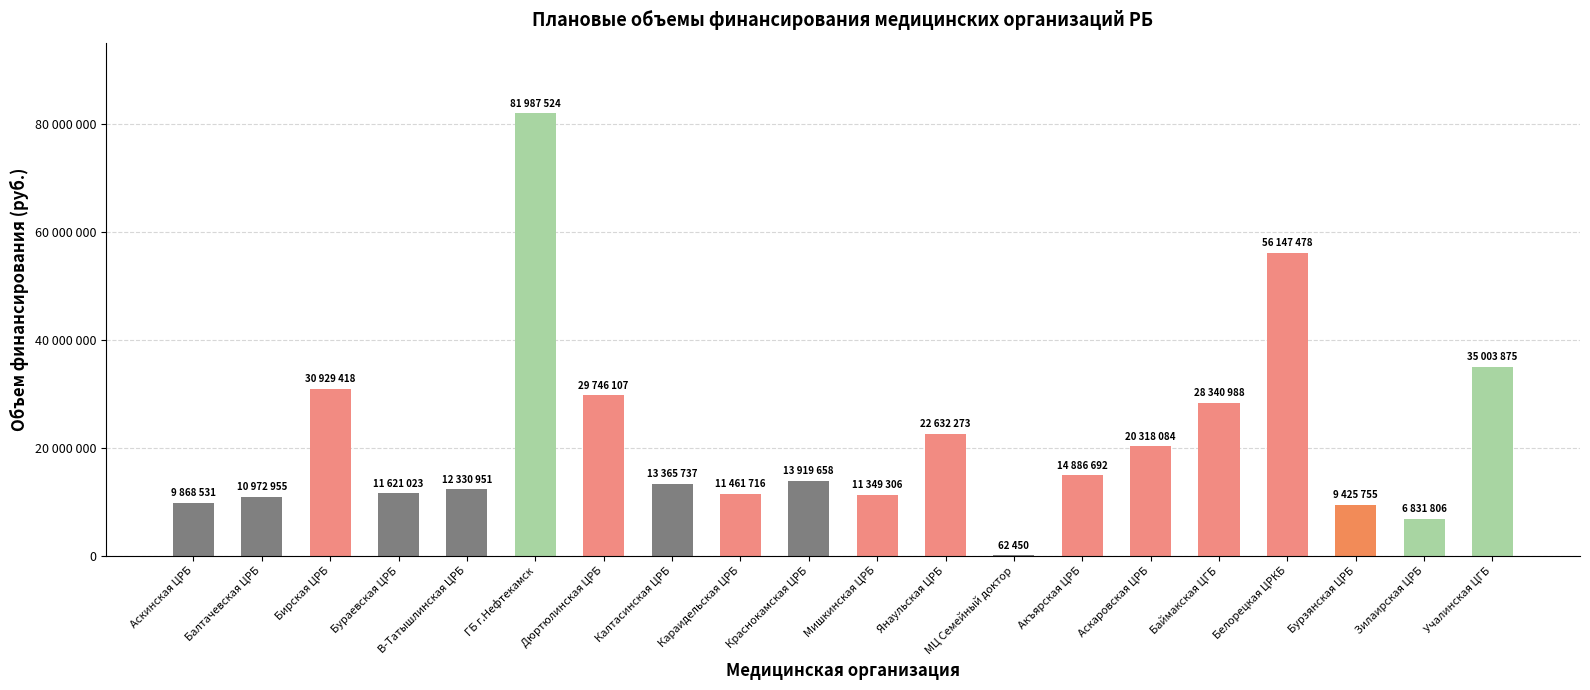

What is the ratio of the value at Аскаровская ЦРБ to the value at Янаульская ЦРБ?

0.9